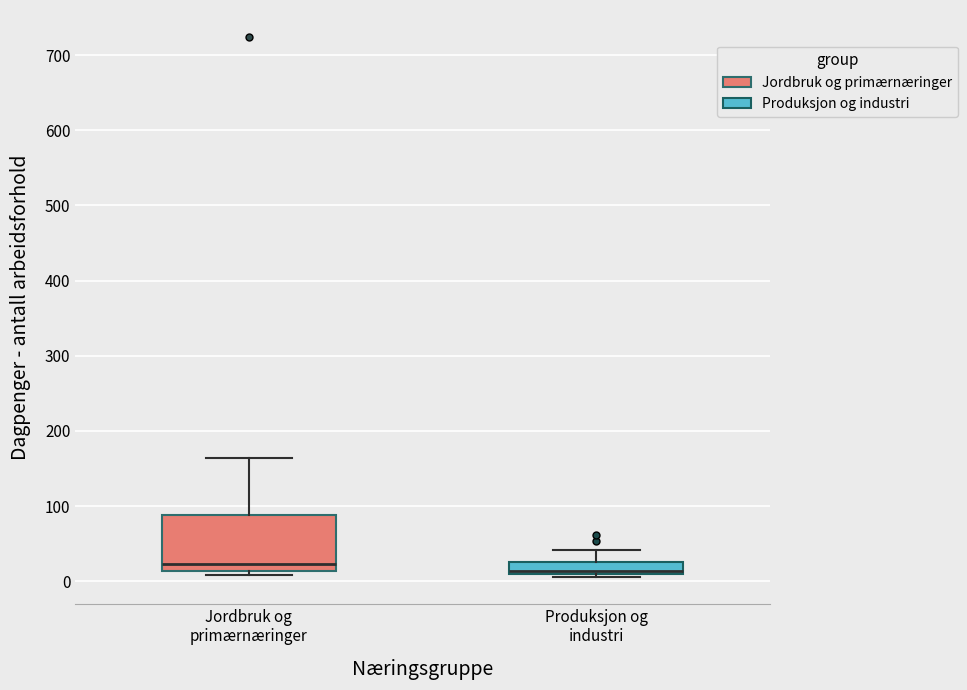

Which box has the highest median line?

Jordbruk og primærnæringer